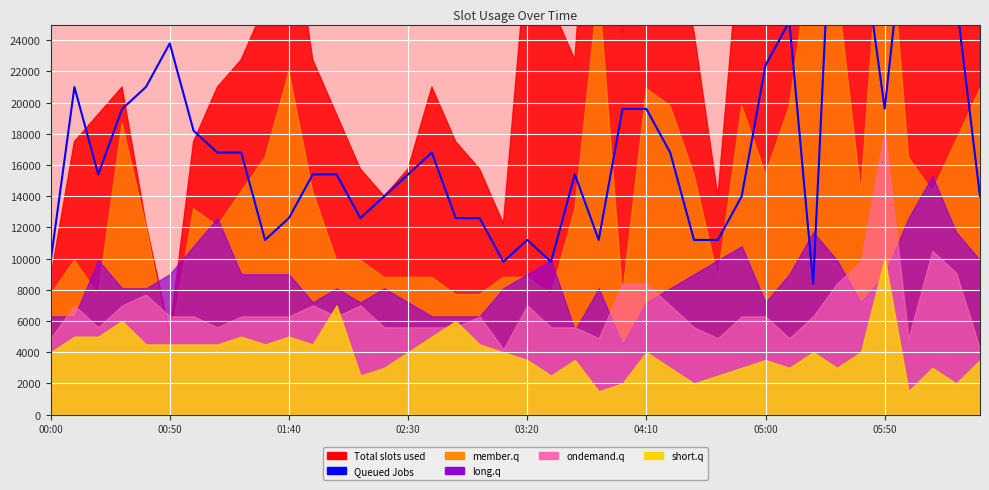

Does the chart display data point markers on the line(s)?

No